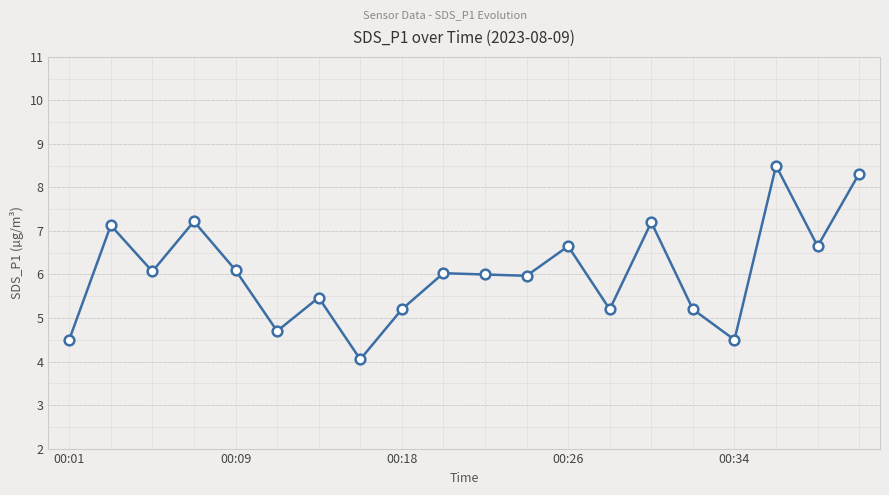

What is the average value?

6.0